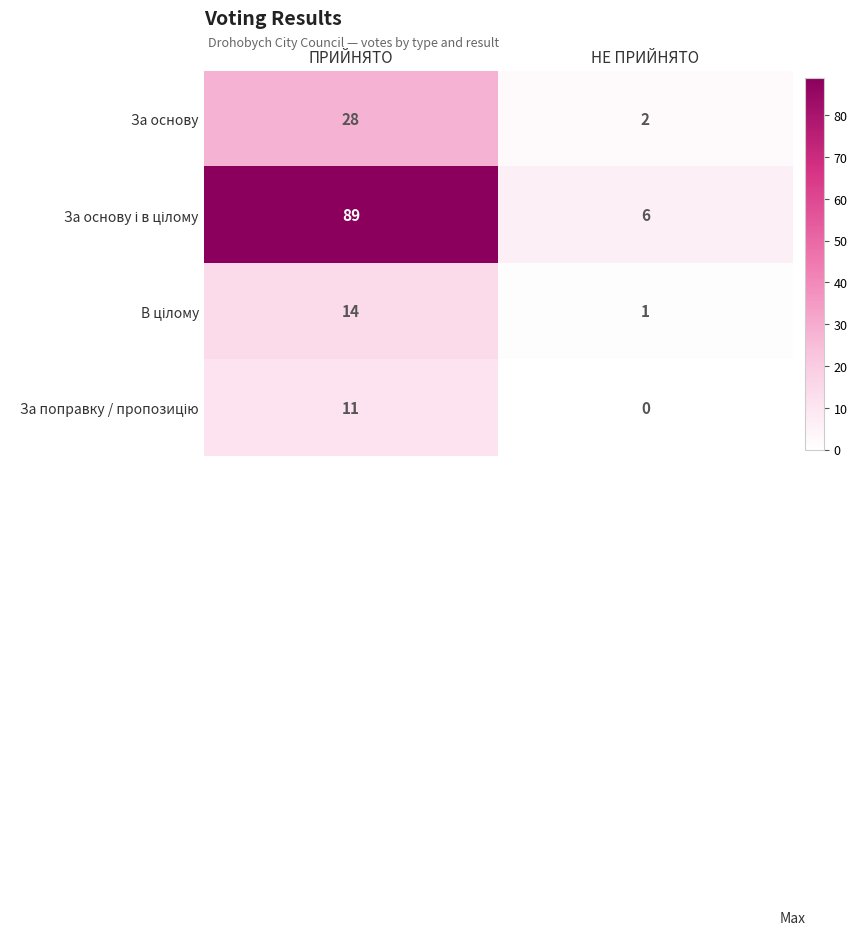

How many series are shown in this chart?

4